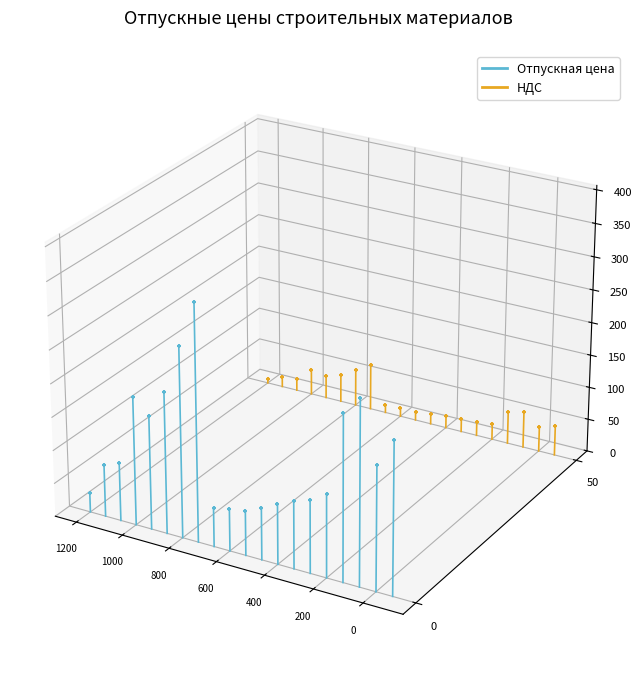

What are all the series names shown in the legend?

Отпускная цена, НДС